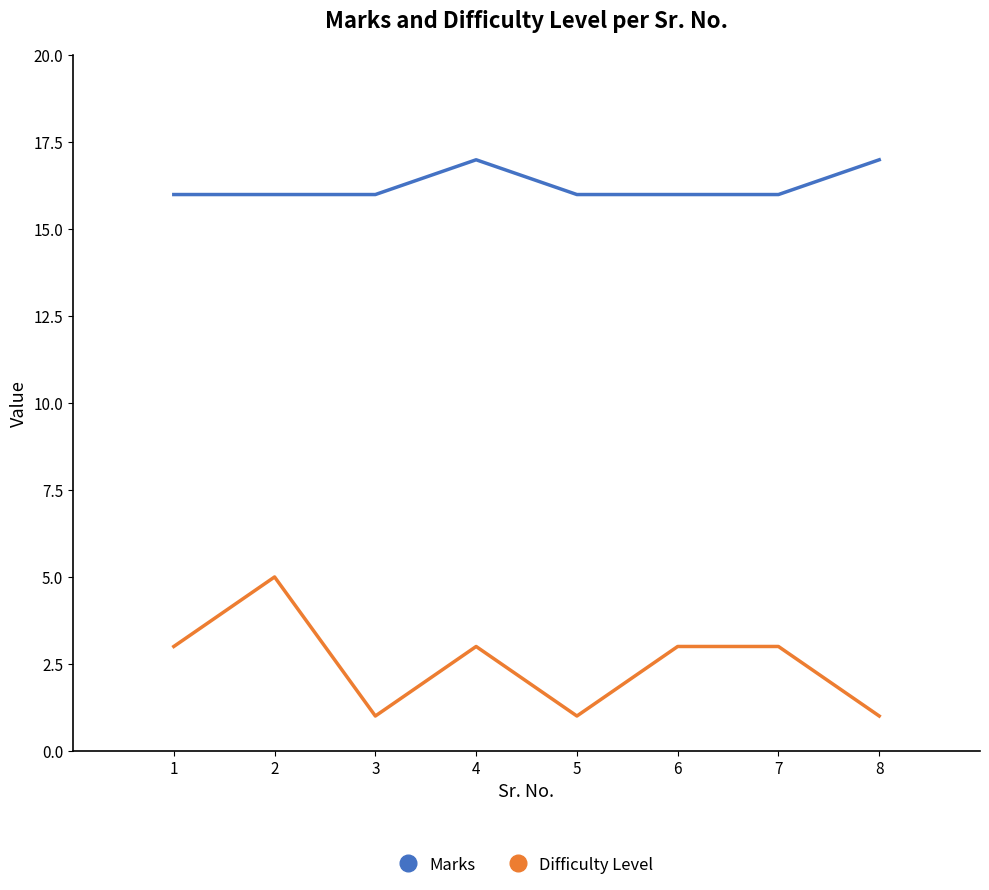

Where is the first local maximum for Difficulty Level?

2